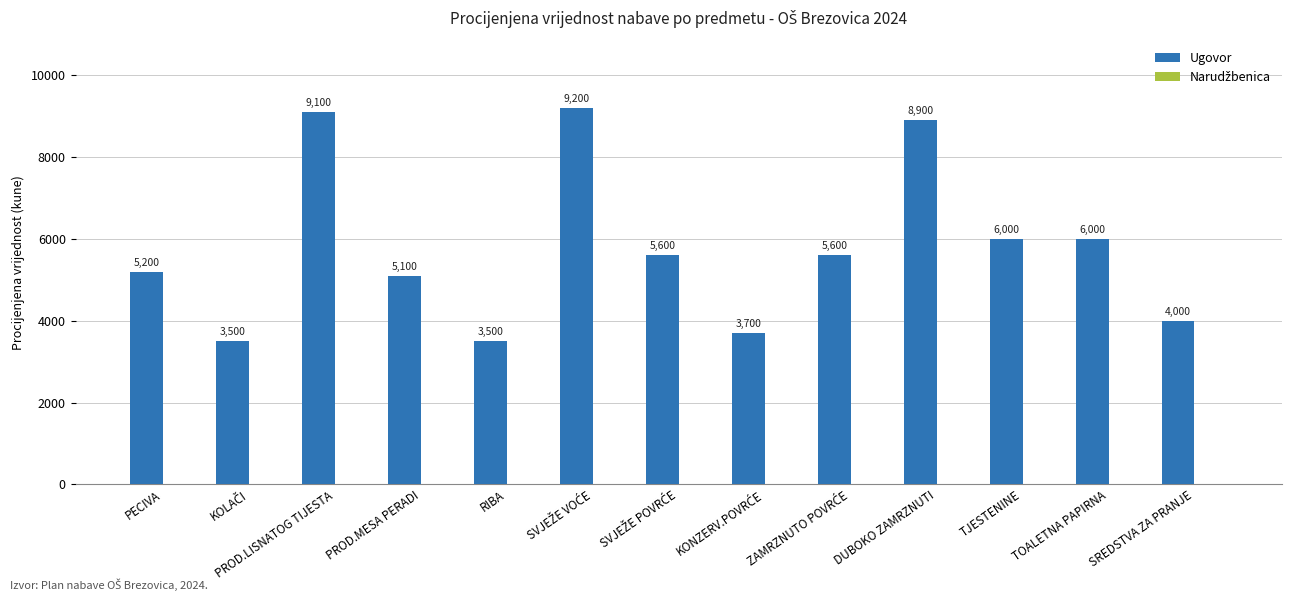

How many data points does each series have?

13